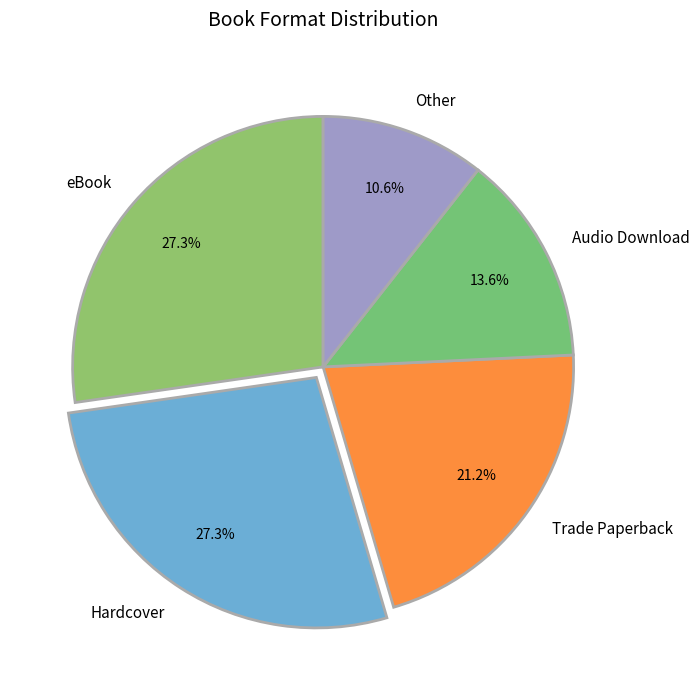

Which slice is the smallest?

Other